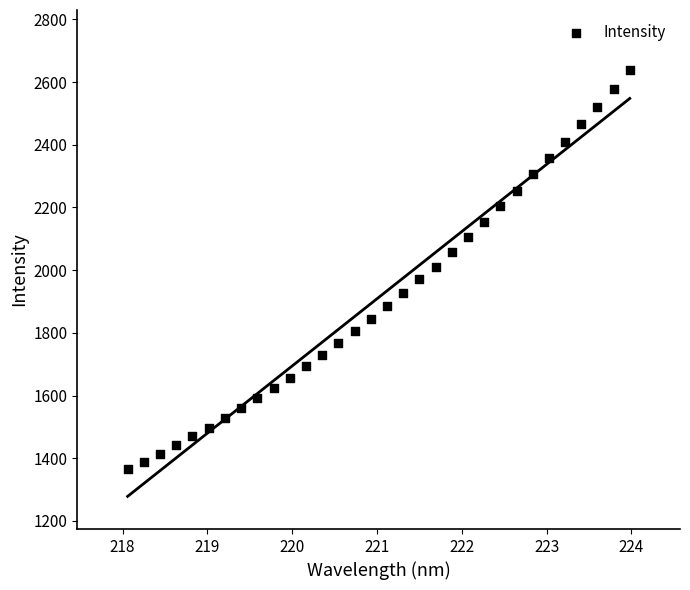

What is the range of X values (max minus min)?

5.9